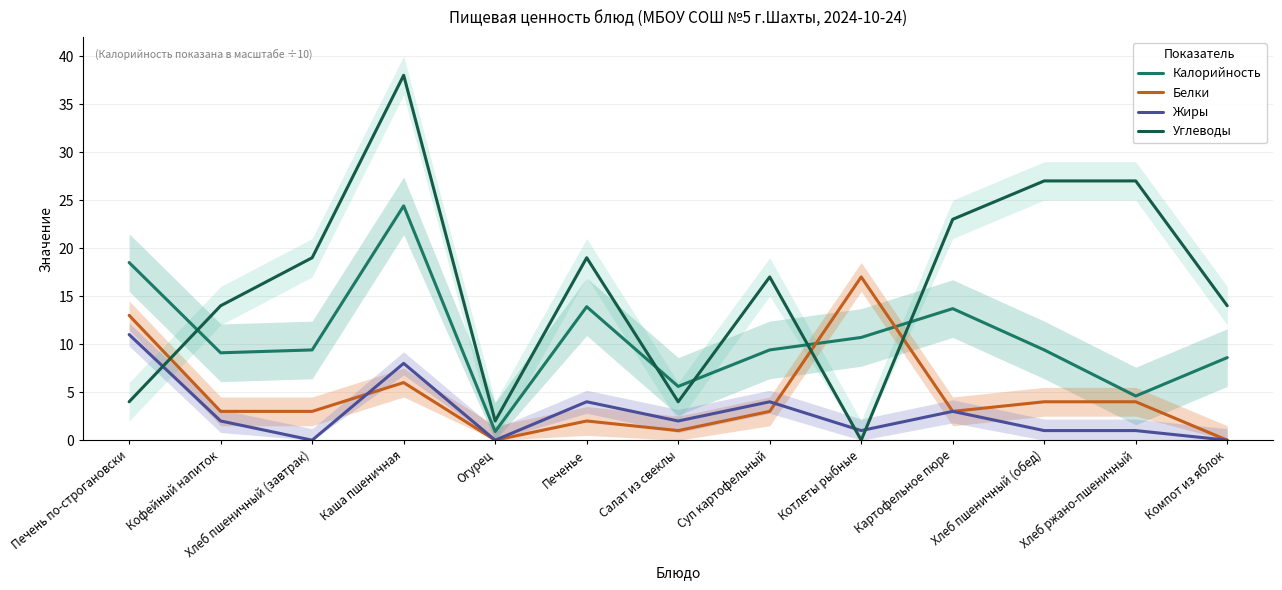

How many lines are shown in the chart?

4